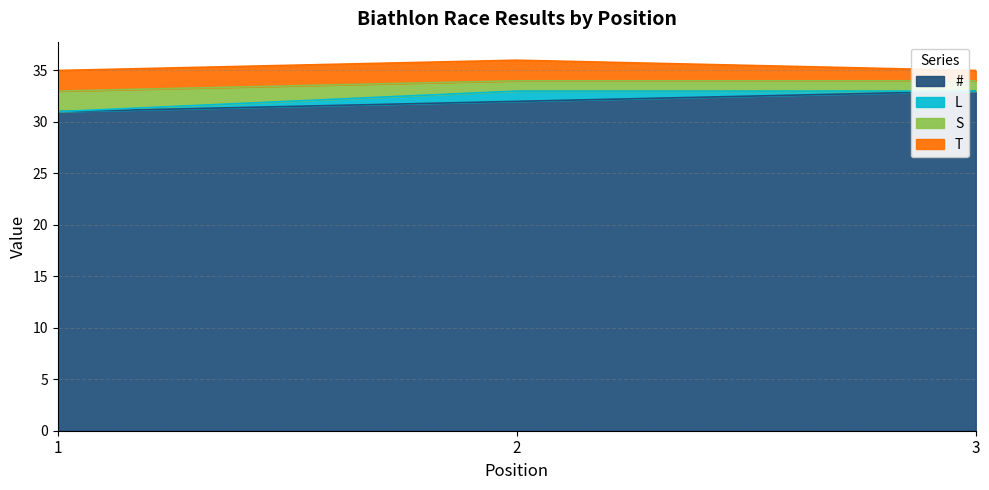

How many lines are shown in the chart?

4